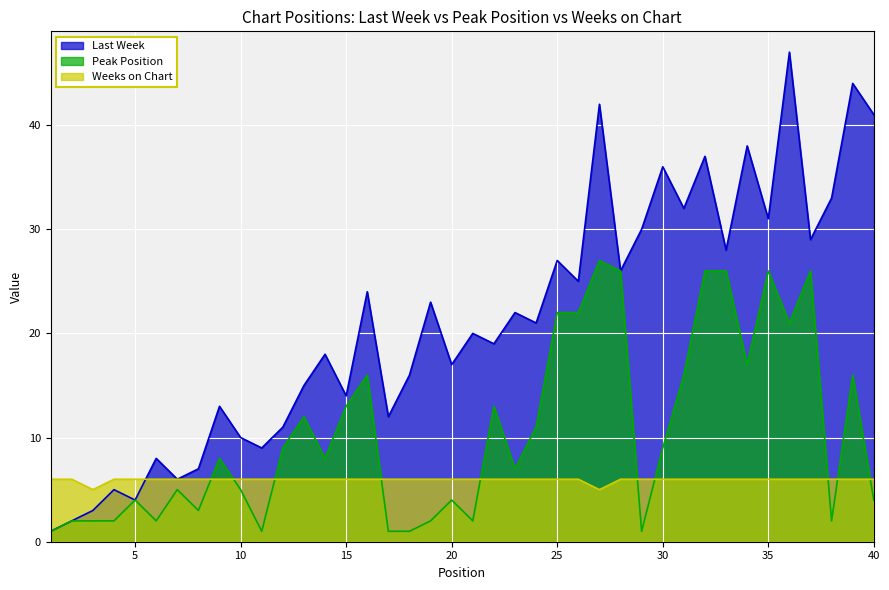

What is the difference between the maximum and minimum values in the Weeks on Chart series?

1